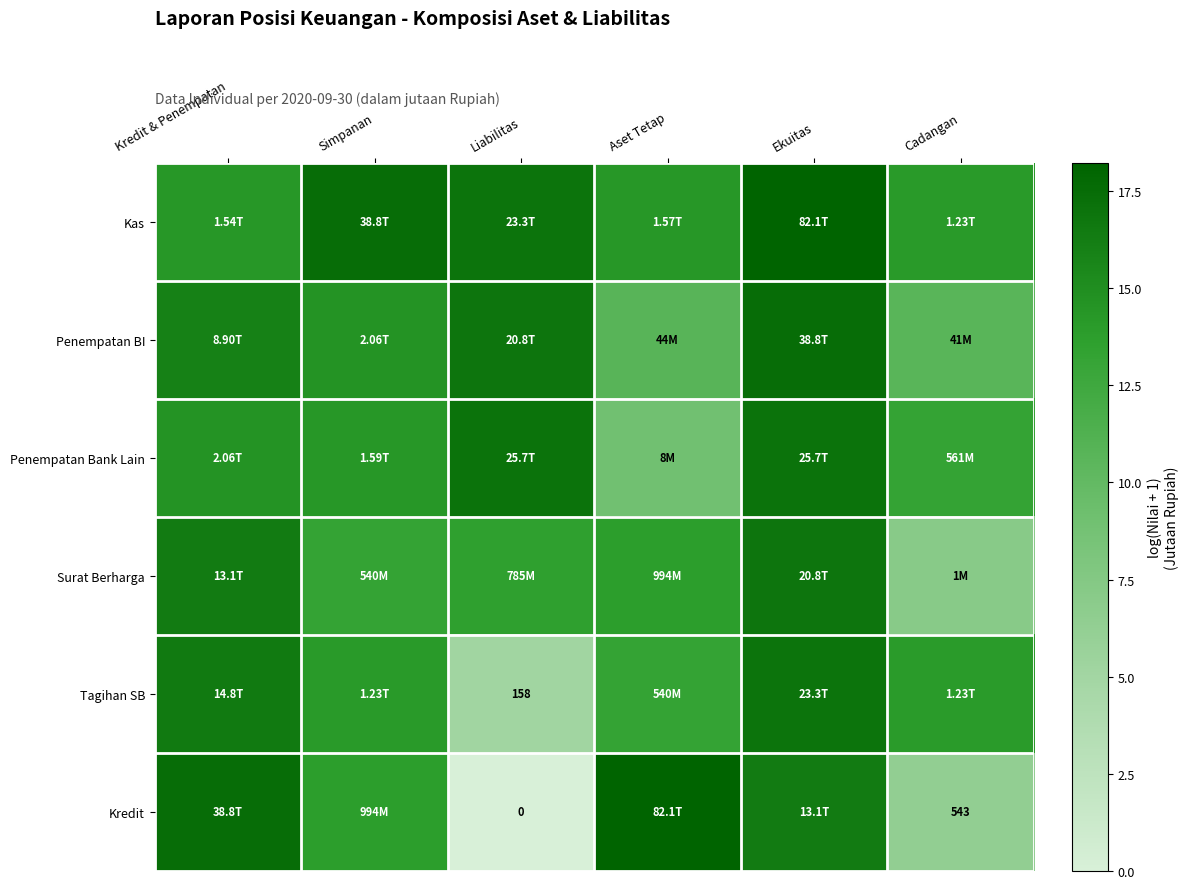

Which category has the highest value in the Kas series?

Ekuitas